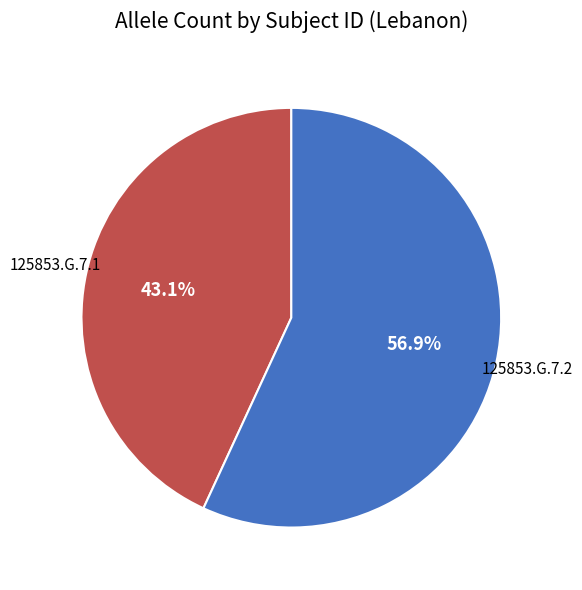

How many slices are in this pie chart?

2